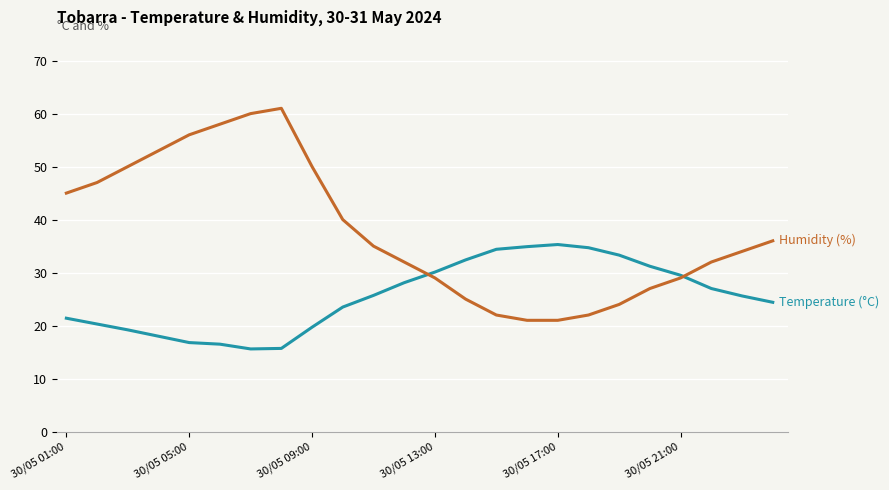

What is the minimum value shown in the chart?

15.6